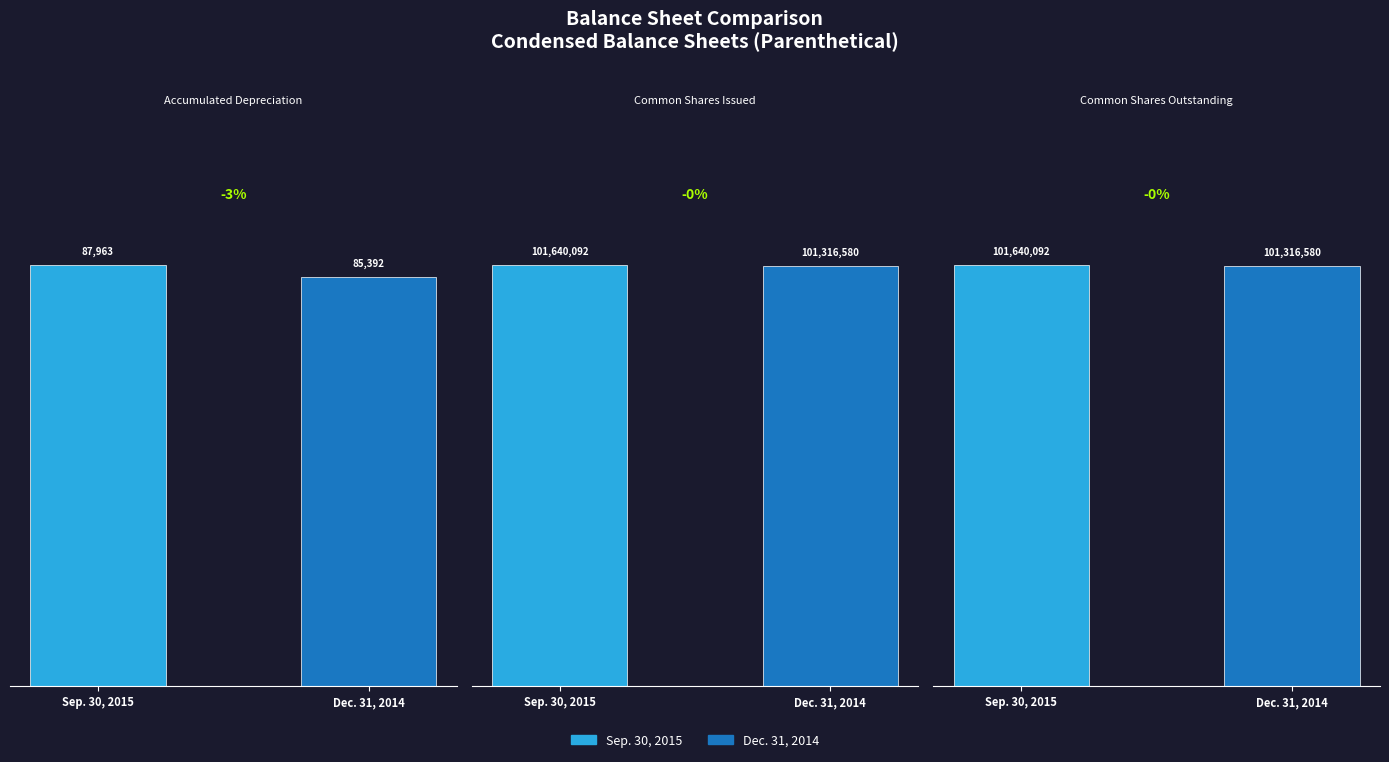

Is it true that Sep. 30, 2015 equals 101640092 at Common Shares Issued?

True